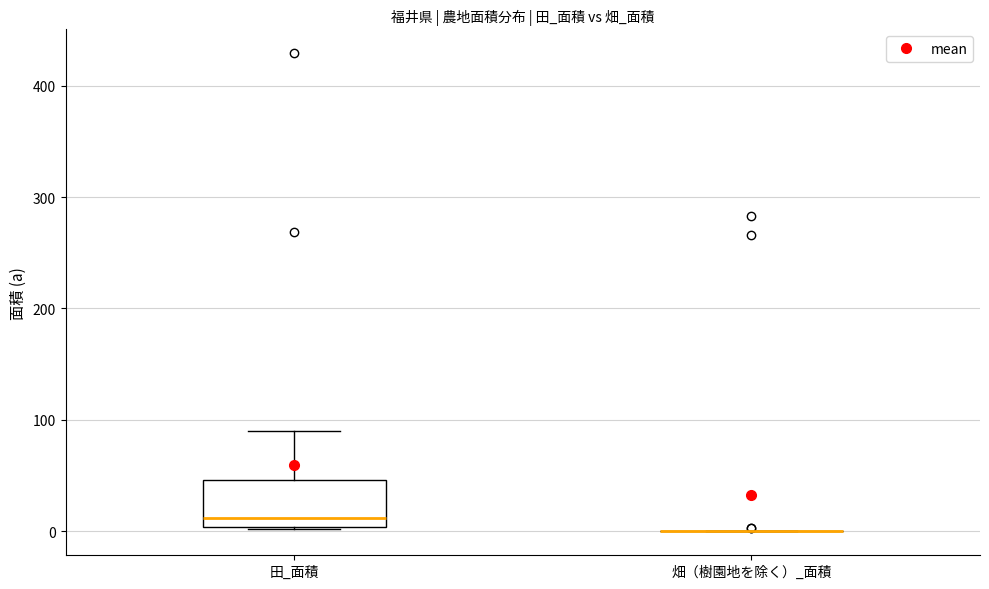

Which box is the tallest, from its lower edge to its upper edge?

田_面積